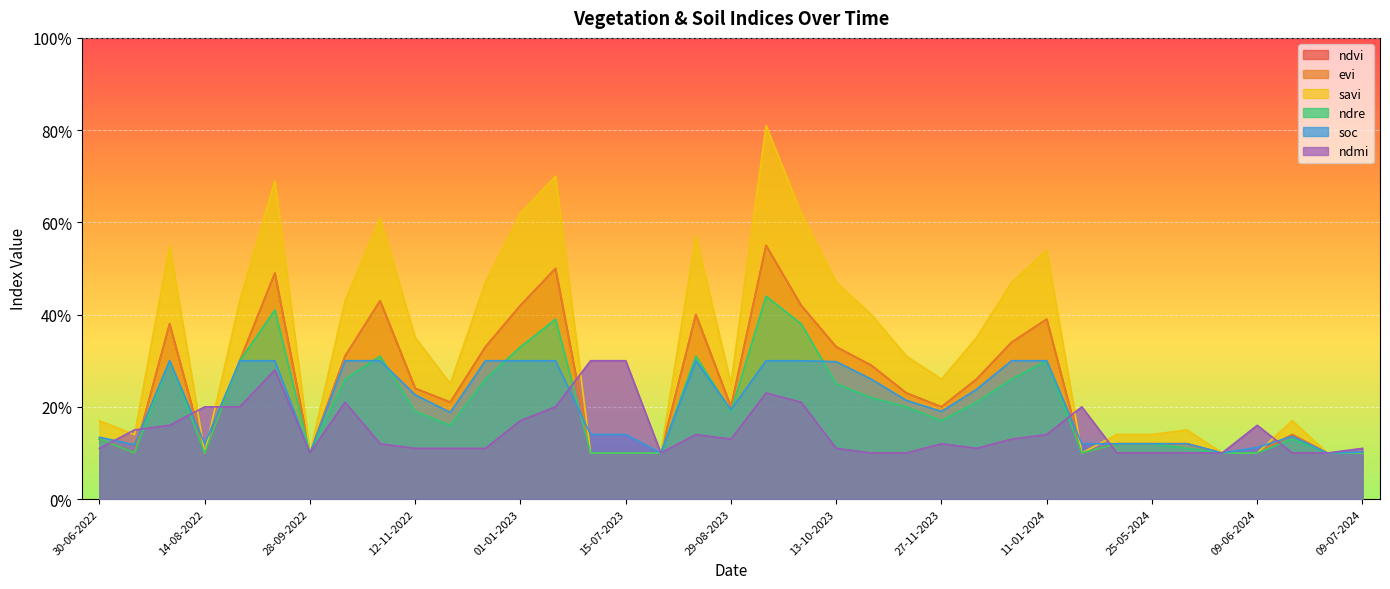

What position from the left is 30-07-2023?

17